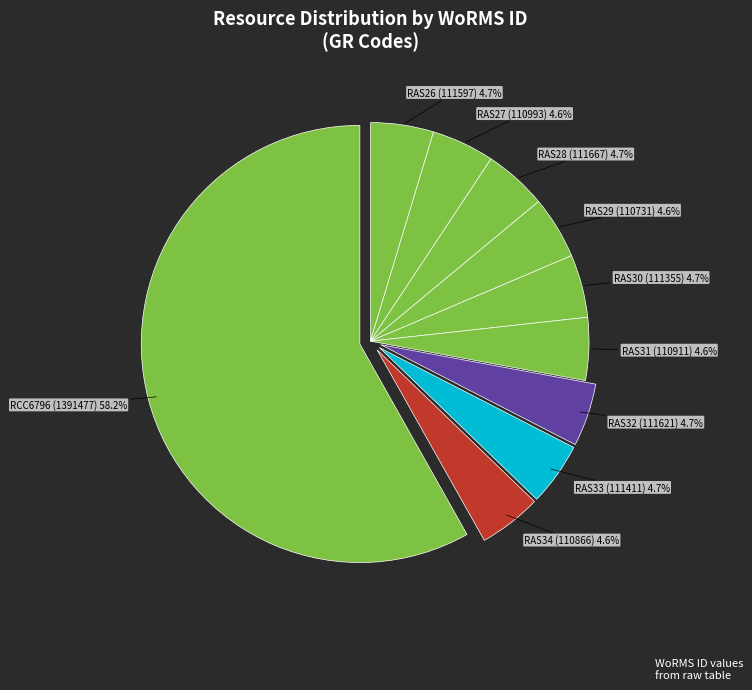

To the nearest percent, what is the combined percentage of RAS33 and RAS27?

9%